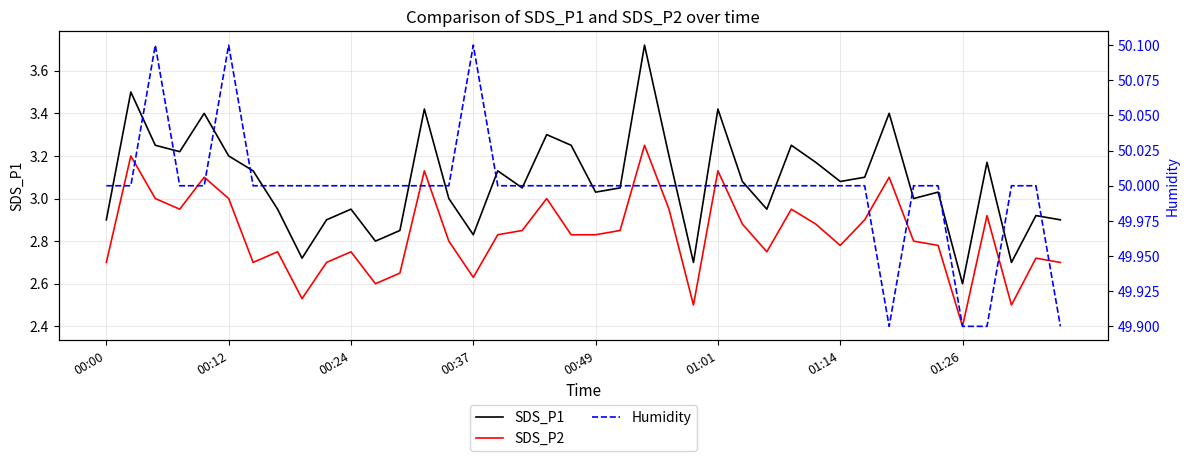

Is the value of Humidity at 19 greater than the value of SDS_P1 at 00:37?

Yes